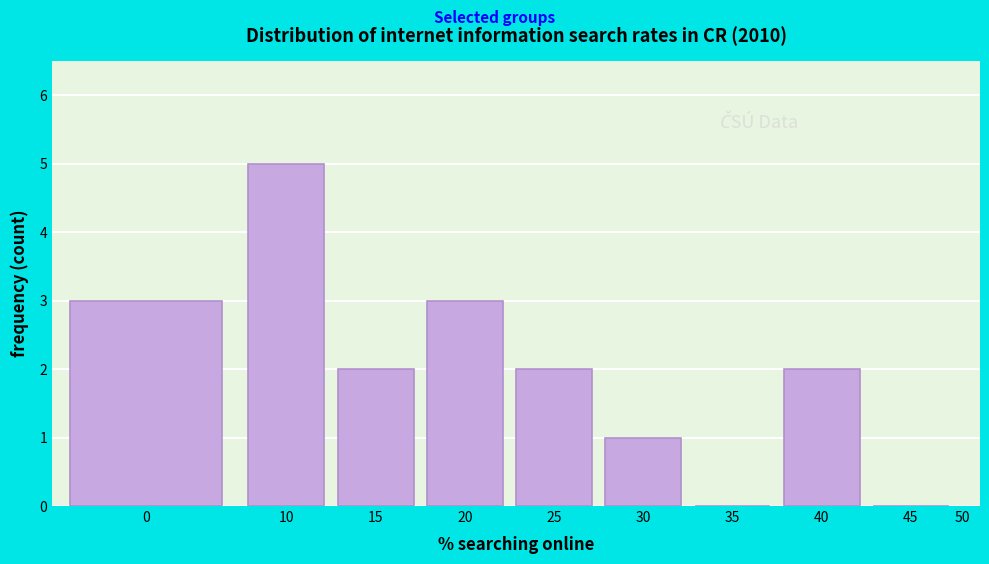

Reading left to right, list all the values displayed in this chart.

0=3	10=5	15=2	20=3	25=2	30=1	35=0	40=2	45=0